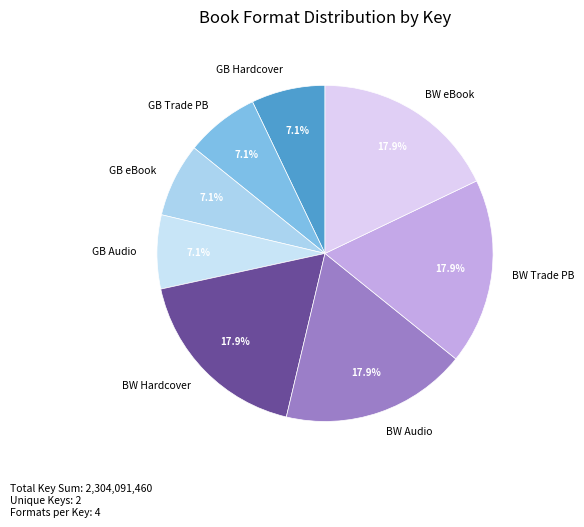

Does any single category account for the majority?

No